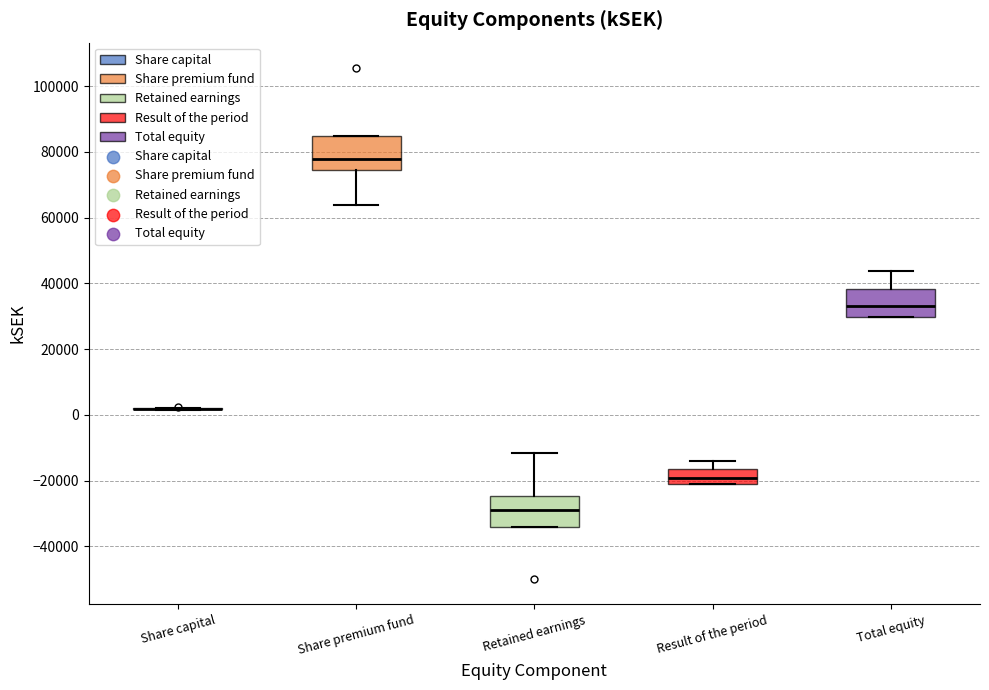

Reading left to right, read every box against the y-axis: the position of its median line, the range the box covers, and the ends of its whiskers. The values are not printed on the chart, so give them approximately, as read against the axis.

Share capital: box collapsed to a line at 2000, whiskers 2000 to 2000
Share premium fund: median 78000, box 74000 to 84000, whiskers 64000 to 84000
Retained earnings: median -28000, box -34000 to -24000, whiskers -34000 to -12000
Result of the period: median -20000, box -22000 to -16000, whiskers -22000 to -14000
Total equity: median 34000, box 30000 to 38000, whiskers 30000 to 44000